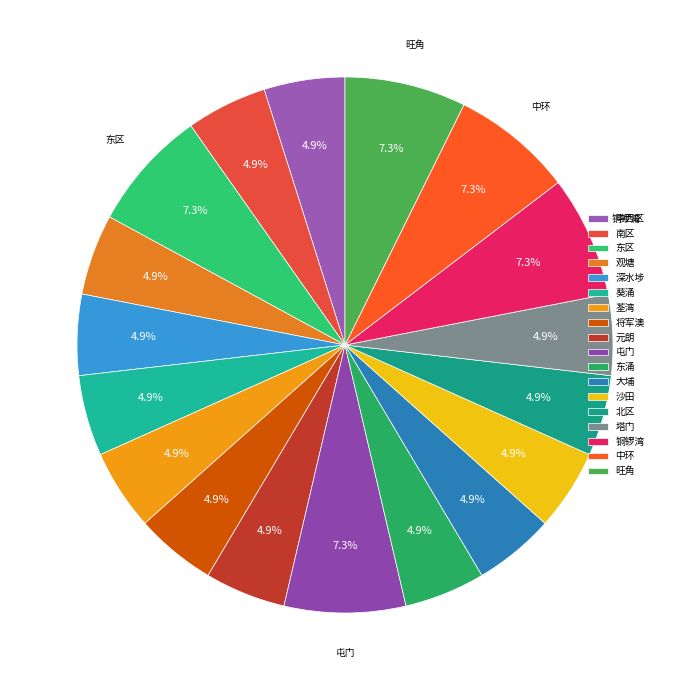

How many slices are in this pie chart?

18